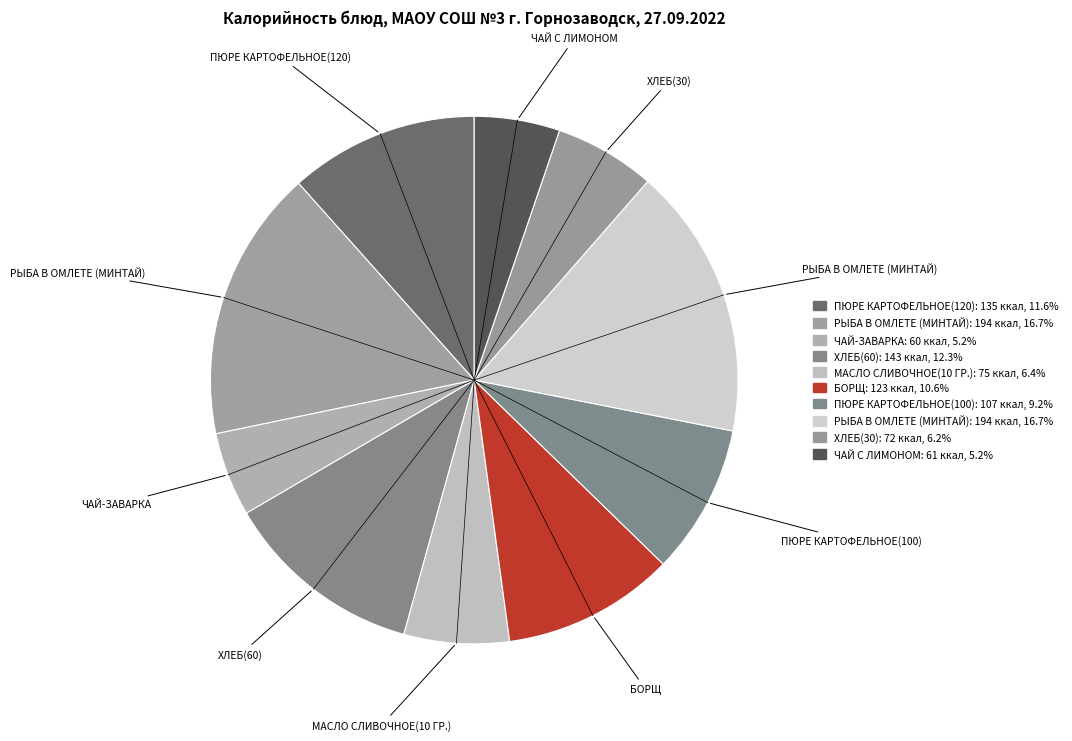

How many slices are in this pie chart?

10